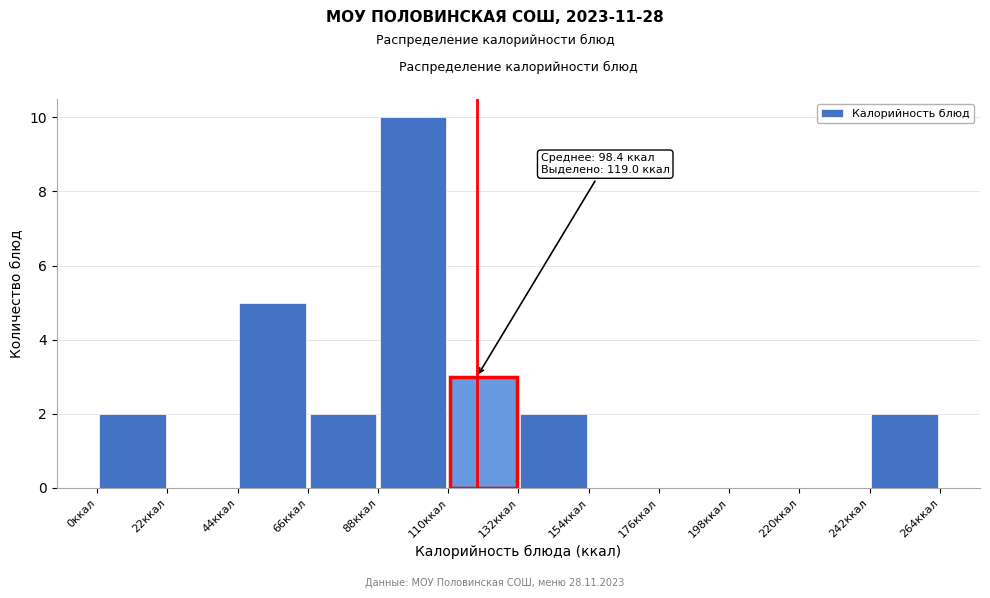

Over which range of the x-axis is the bar tallest?

88 to 110